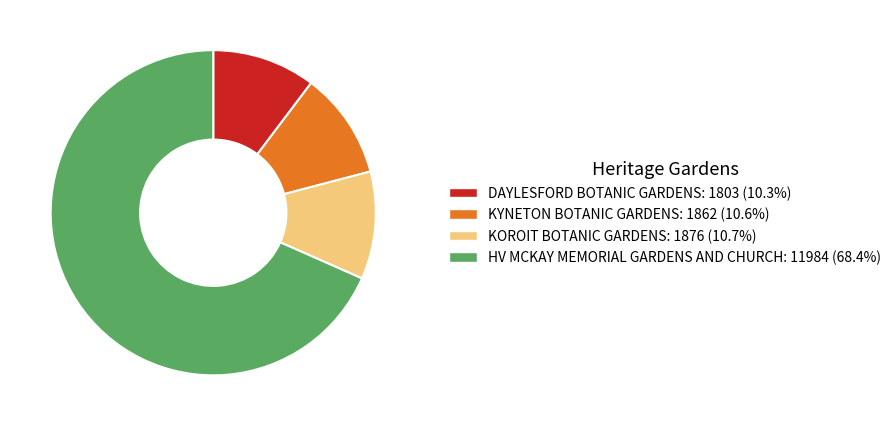

Do DAYLESFORD BOTANIC GARDENS: 1803 (10.3%) and HV MCKAY MEMORIAL GARDENS AND CHURCH: 11984 (68.4%) together represent more than half of the pie?

Yes